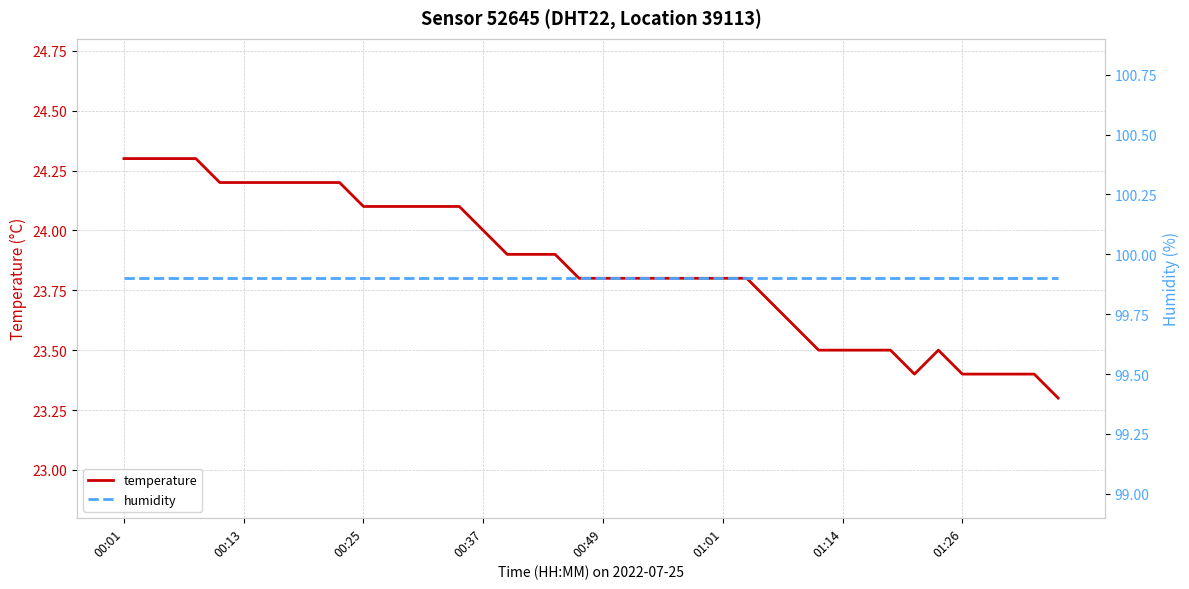

How many temperature values are between 23 and 24?

25